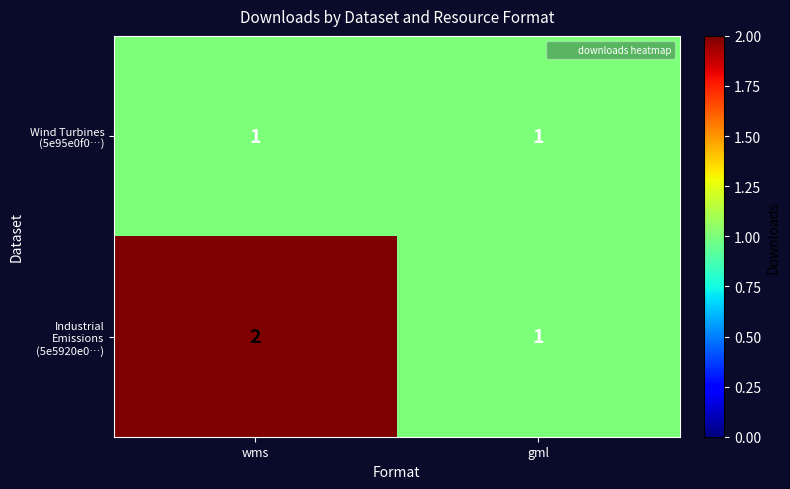

Which label corresponds to the largest value in the chart?

wms